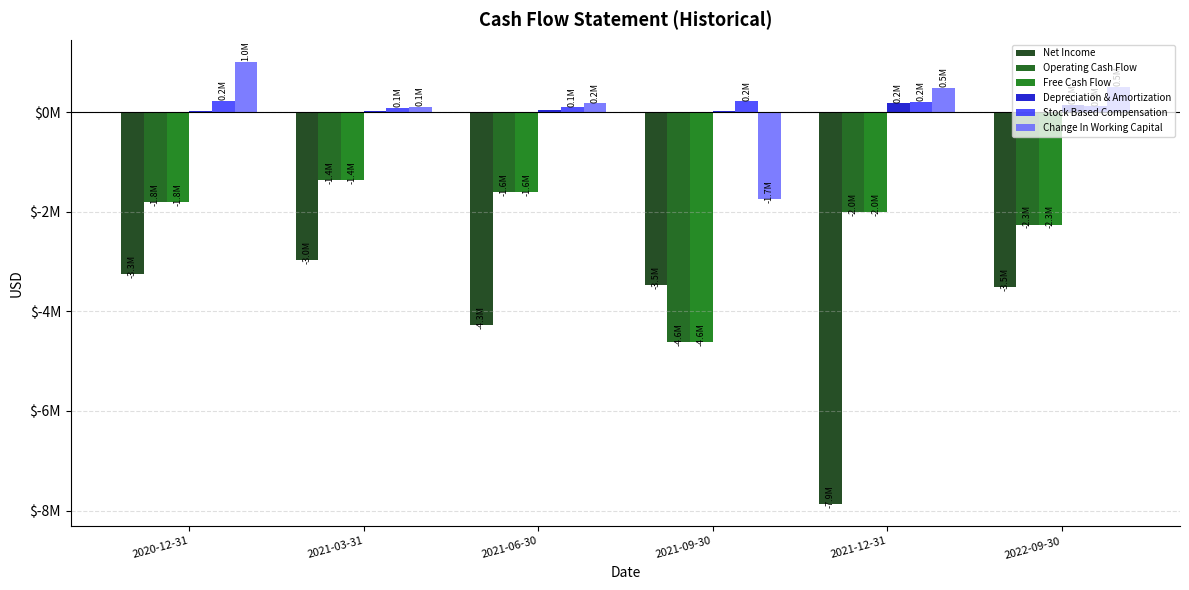

Are the bars grouped side by side (vs. stacked)?

Yes